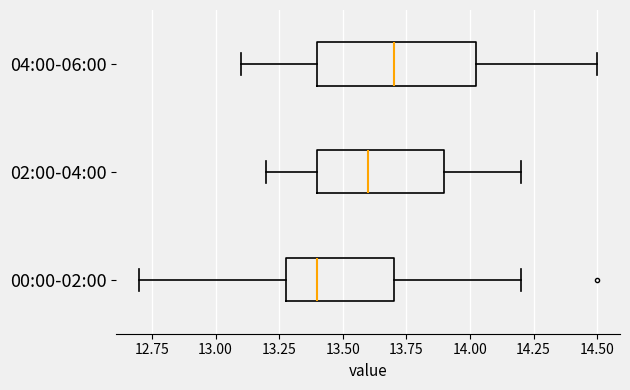

Which box is the widest, from its left edge to its right edge?

04:00-06:00